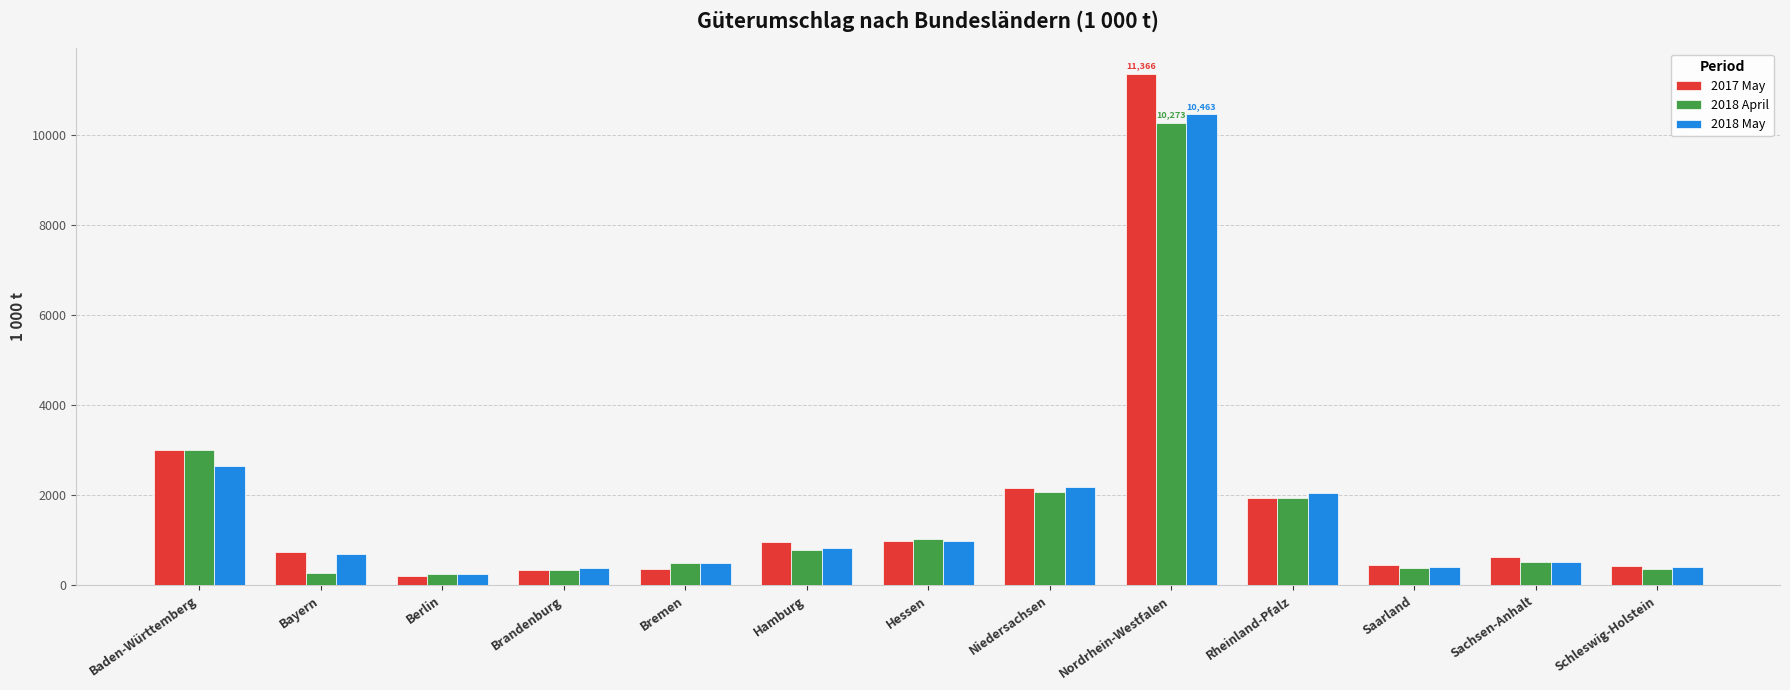

Which series has the largest range (max minus min)?

2017 May